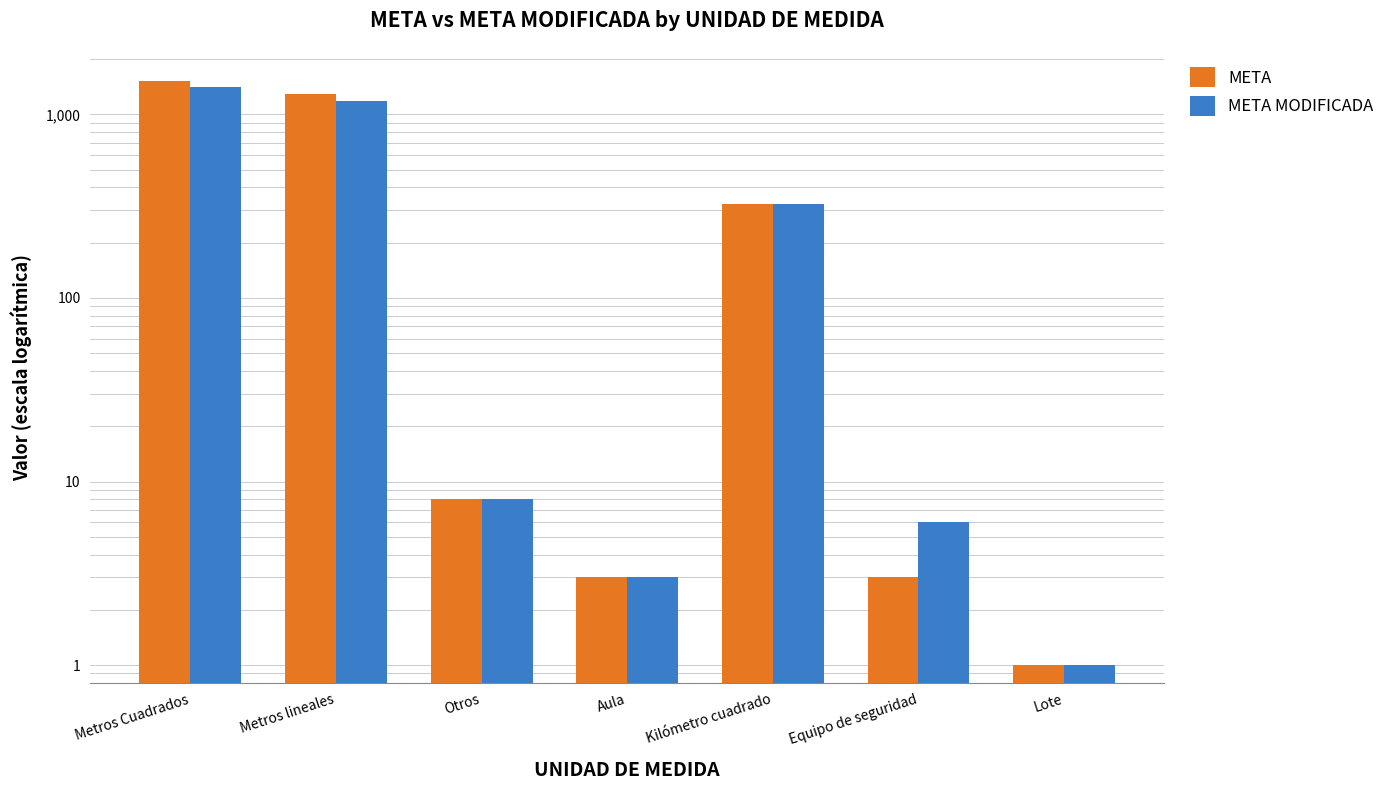

What is the label of the 1st bar from the right?

Lote